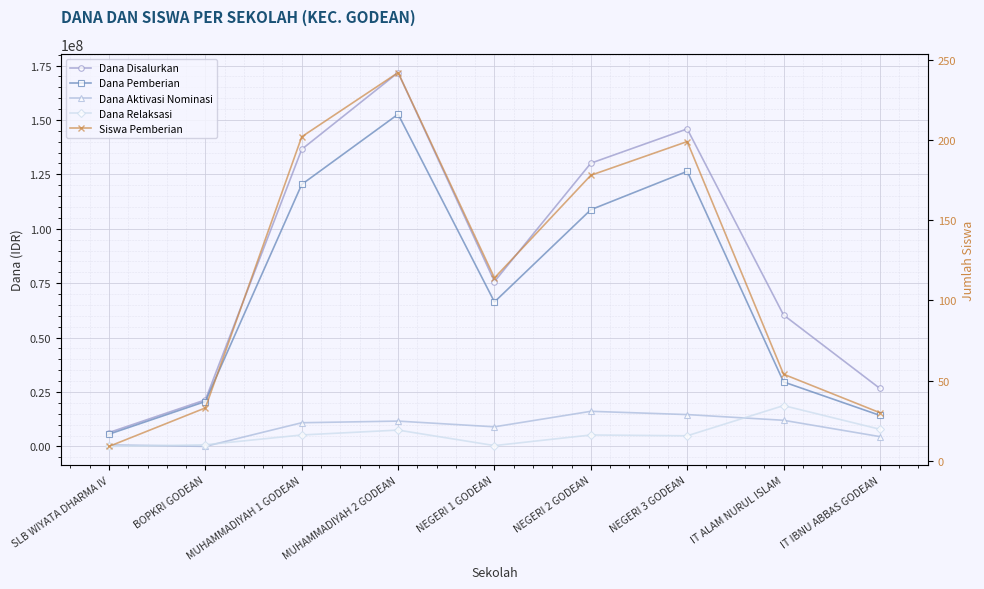

How many data points in Dana Aktivasi Nominasi are above 10875000?

4